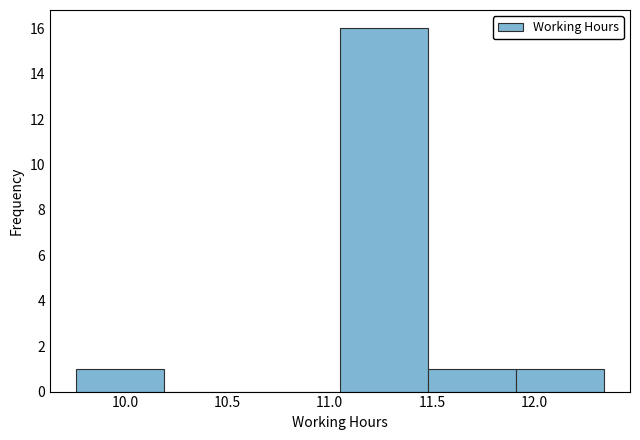

How tall is the bar that spans 11.48 to 11.91 on the x-axis? Neither the bar edges nor the heights are printed on the chart, so give them approximately, as read against the axes.

1